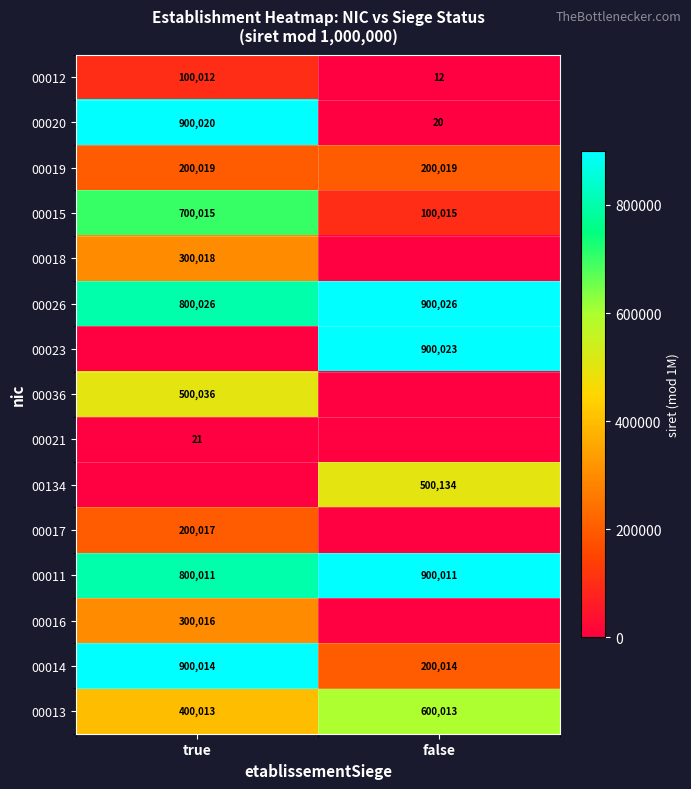

At which category does the chart reach its peak across all series?

false